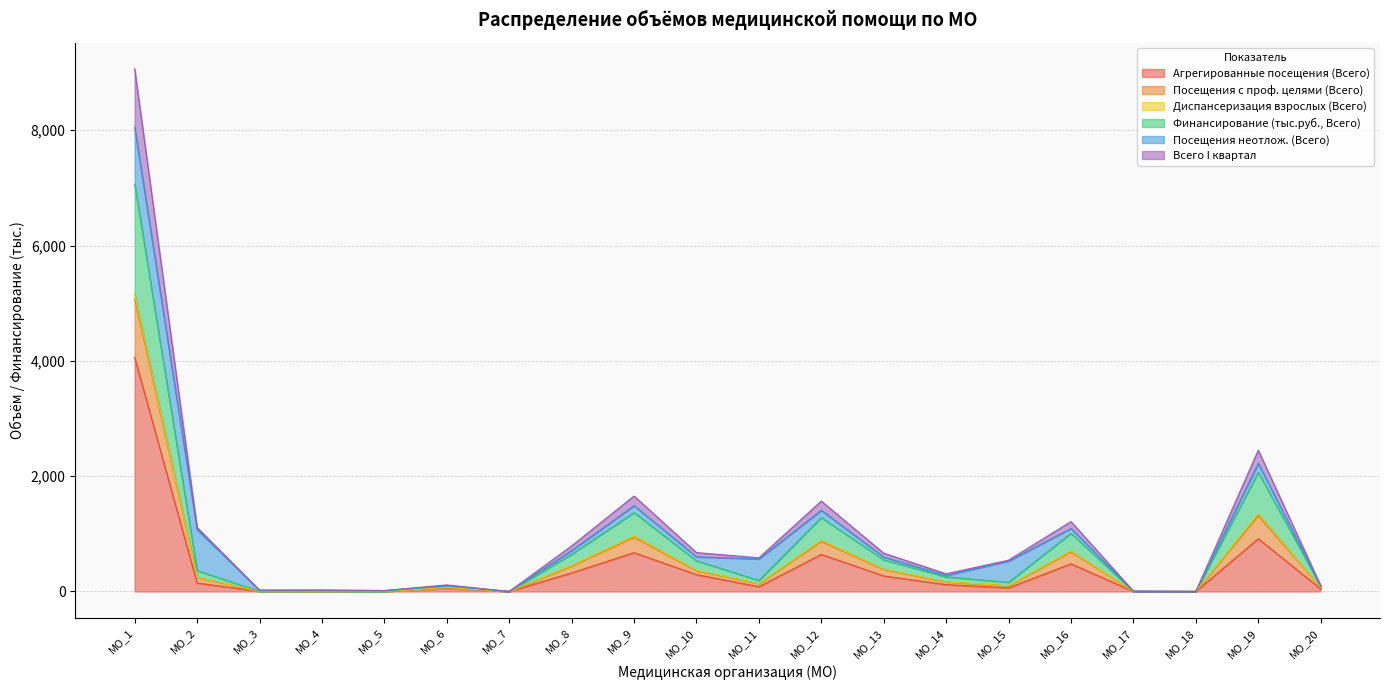

At which label is Агрегированные посещения (Всего) closest to 2029?

МО_19